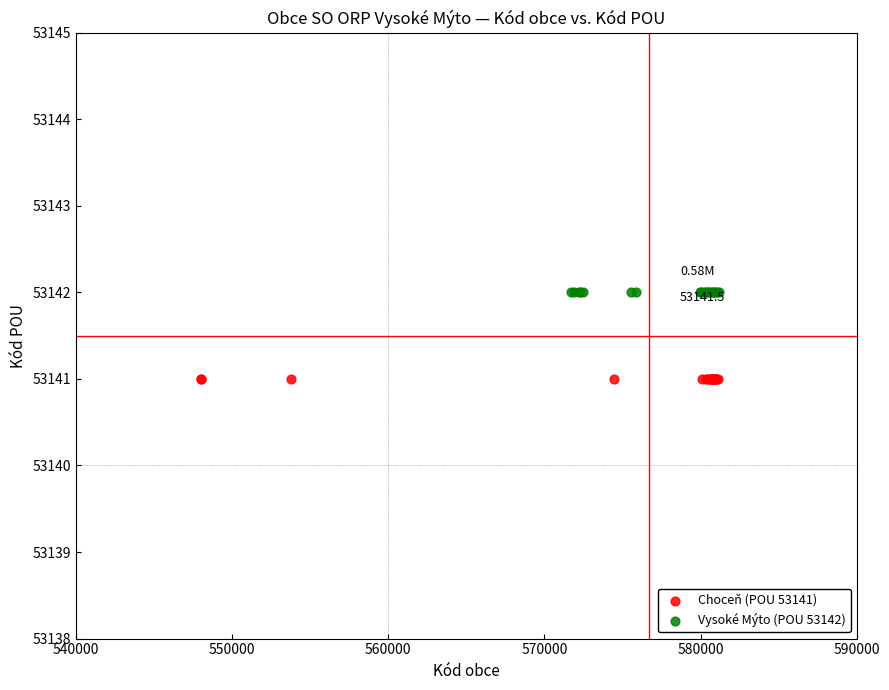

Which series contains the lowest Y value?

Choceň (POU 53141)